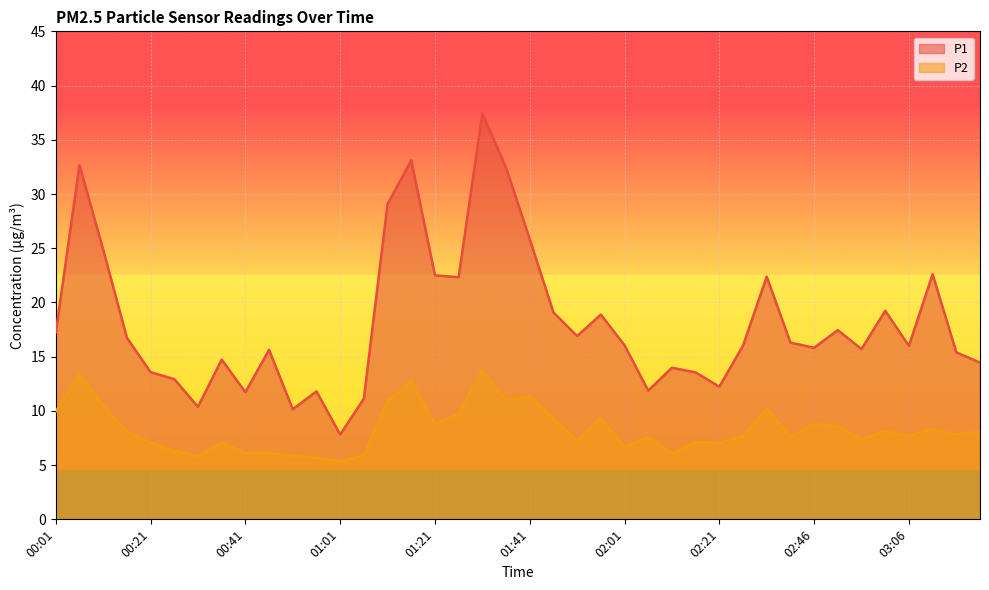

List the series in order of their overall mean, highest first.

P1, P2